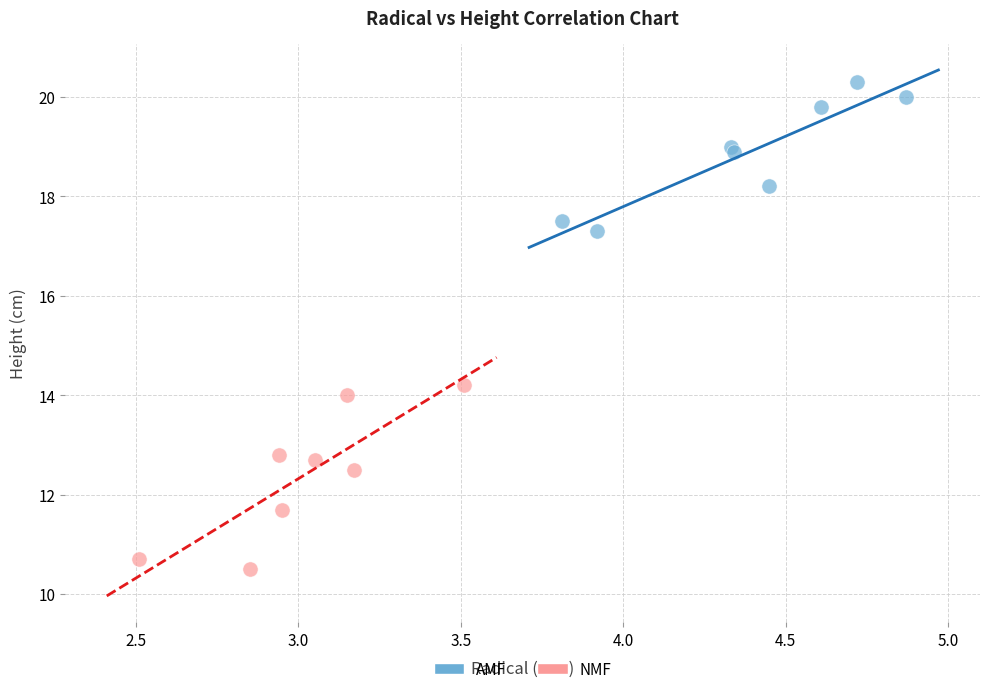

Which series reaches the minimum Y coordinate?

NMF